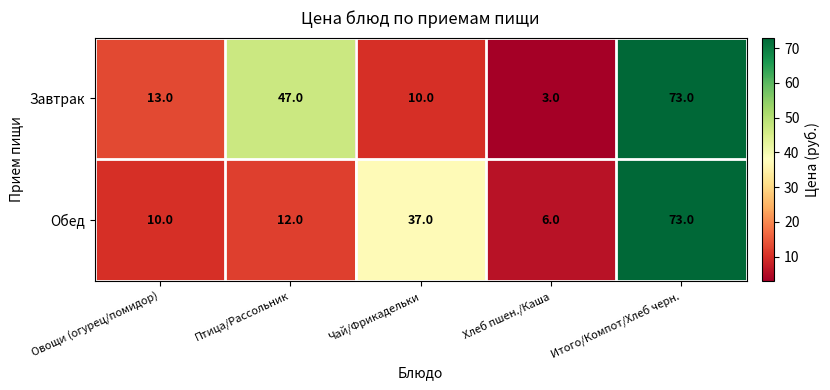

What is the average value of the Завтрак series?

29